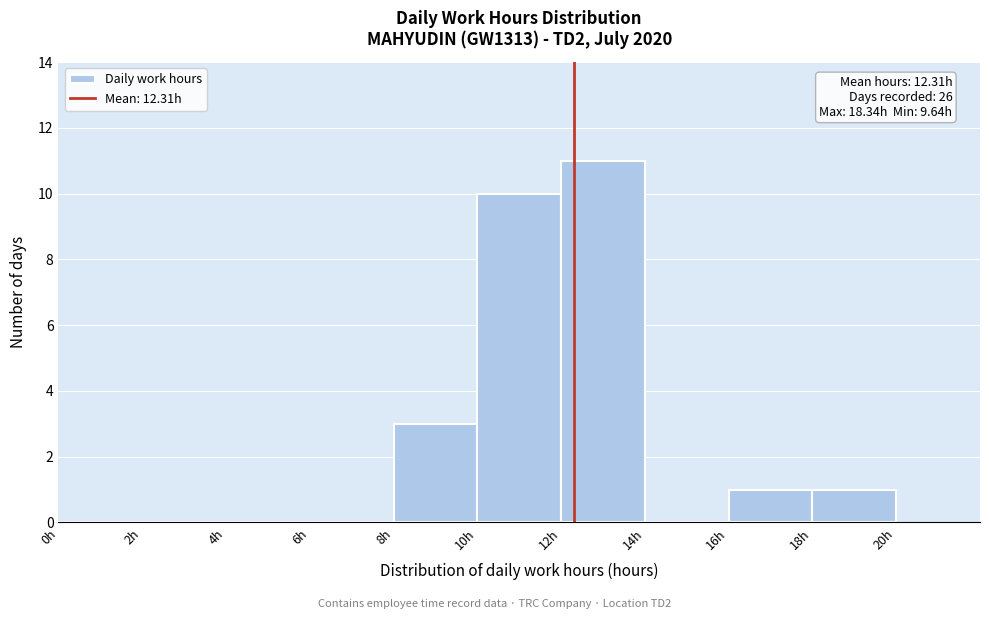

Over which range of the x-axis is the bar tallest?

12 to 14